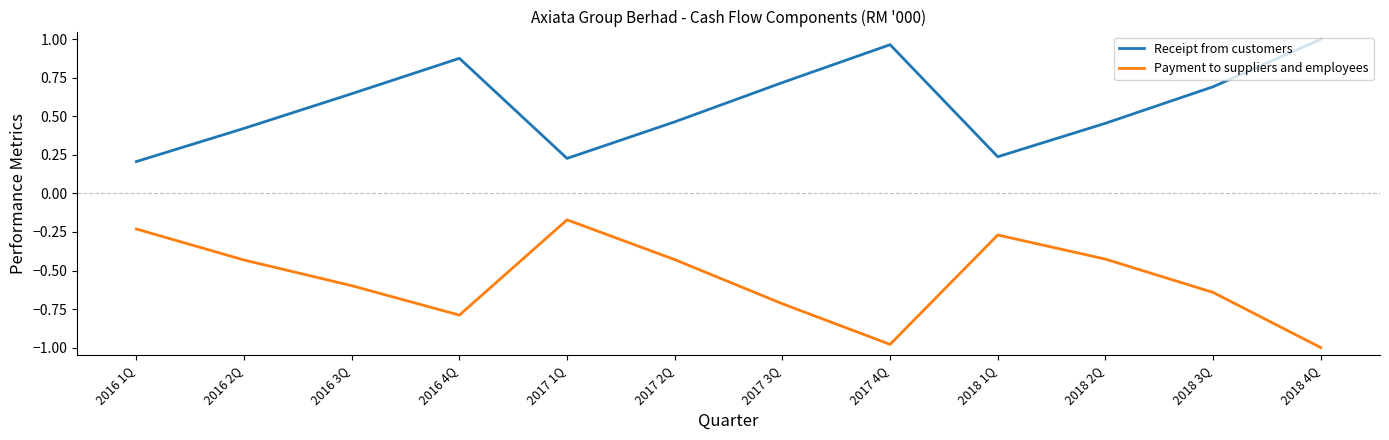

At 2016 2Q, list the series in order from largest to smallest.

Receipt from customers, Payment to suppliers and employees